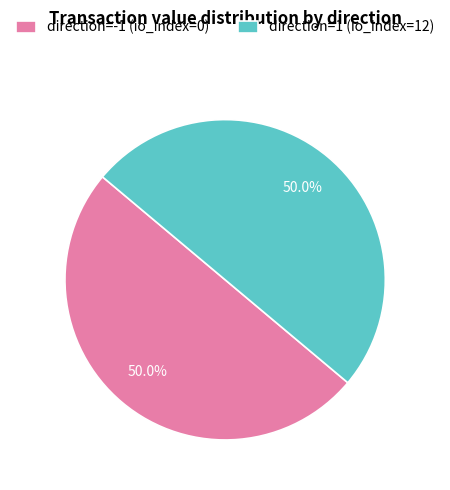

How many segments does this pie chart have?

2